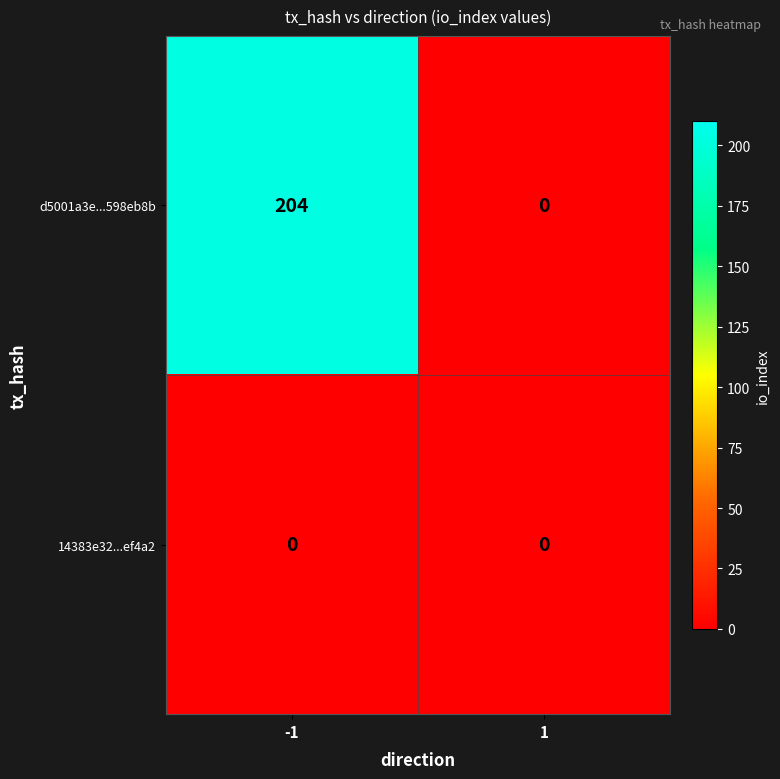

Is it true that 14383e32...ef4a2 equals 0 at 1?

True